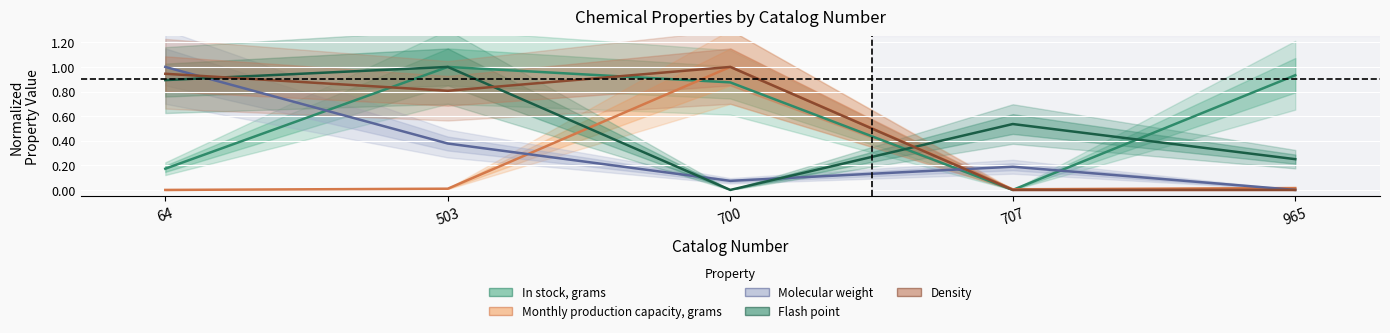

What is the maximum value for In stock, grams?

1.0